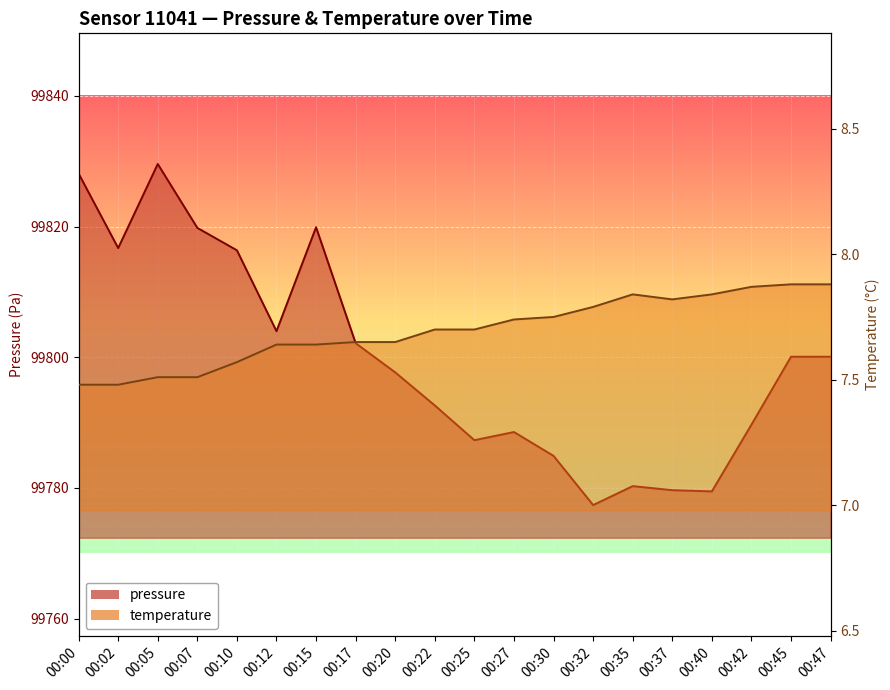

What is the value of the pressure point at the 10th from the left?

99792.6